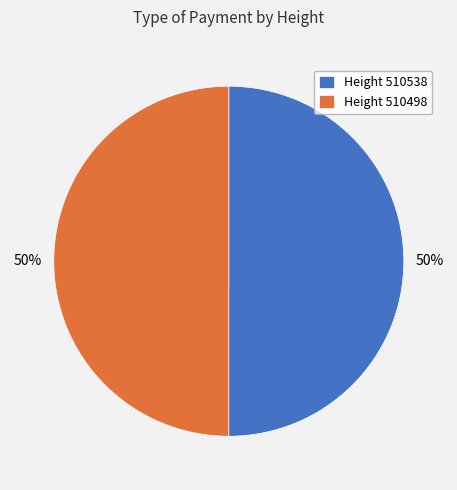

What is the ratio of the value at Height 510498 to the value at Height 510538?

1.0